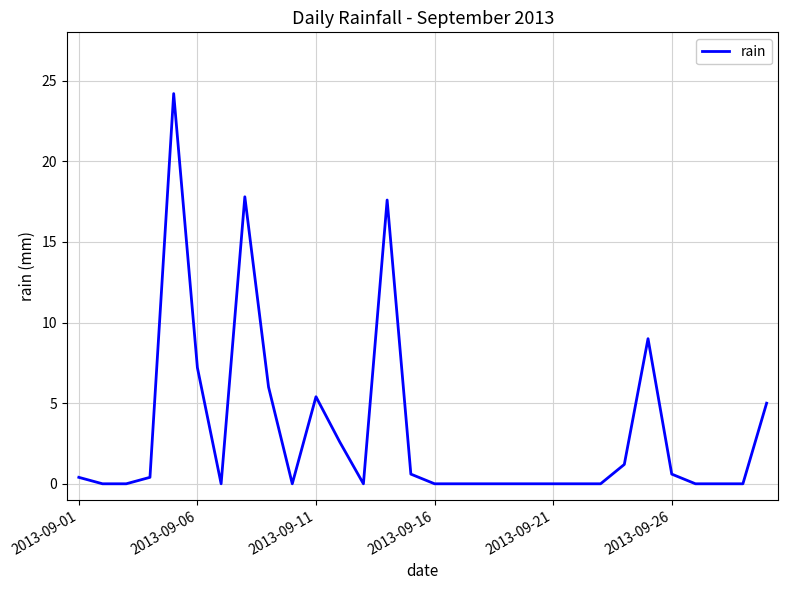

What is the difference between the maximum and minimum values?

24.2